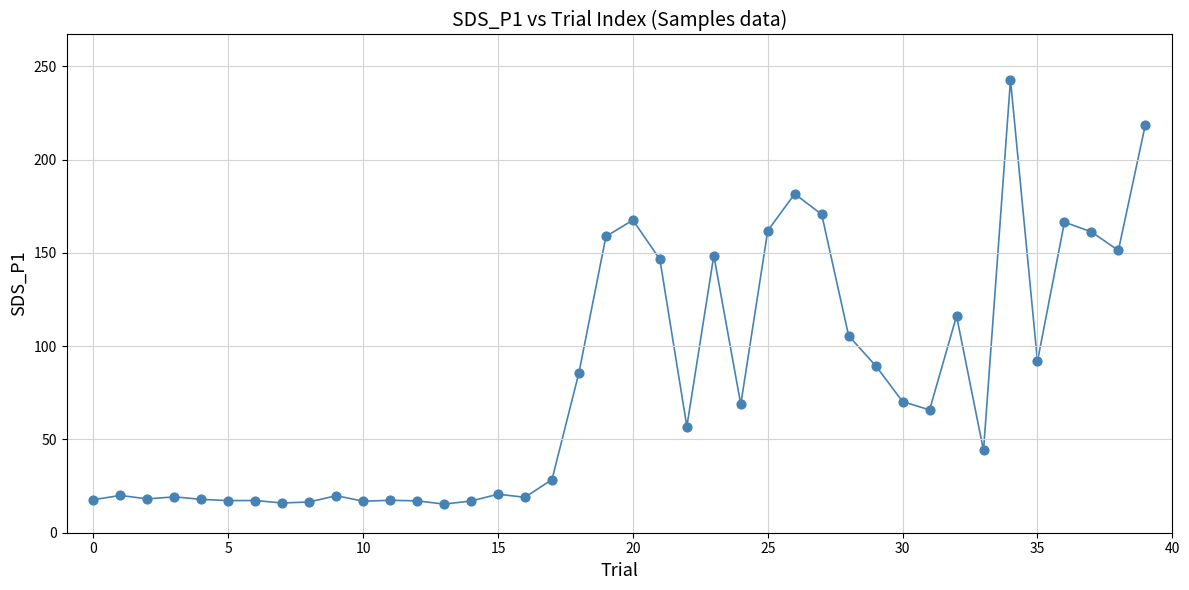

What is the range of Y values (max minus min)?

227.5